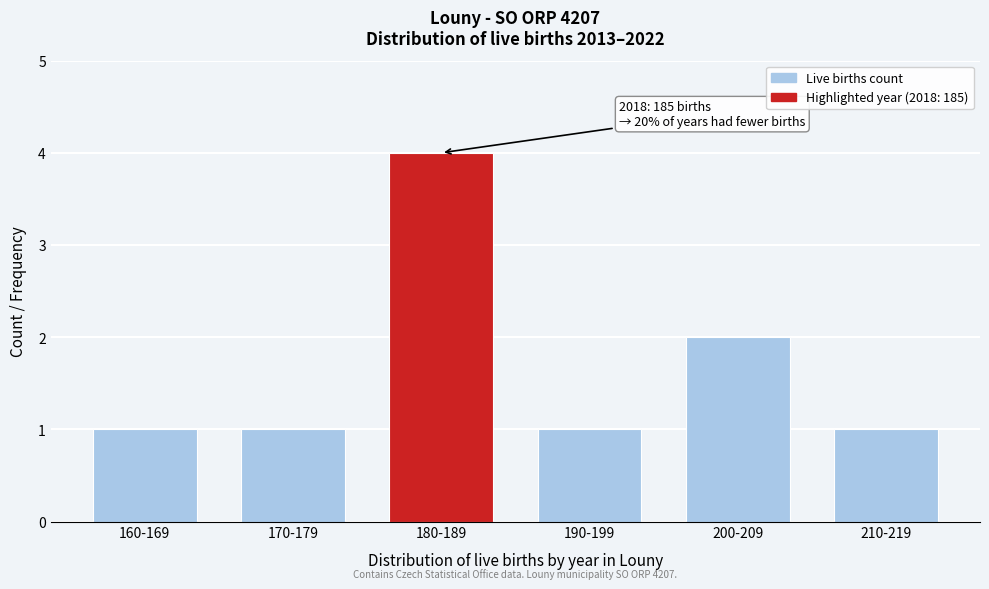

Reading right to left, list all the values displayed in this chart.

1	2	1	4	1	1